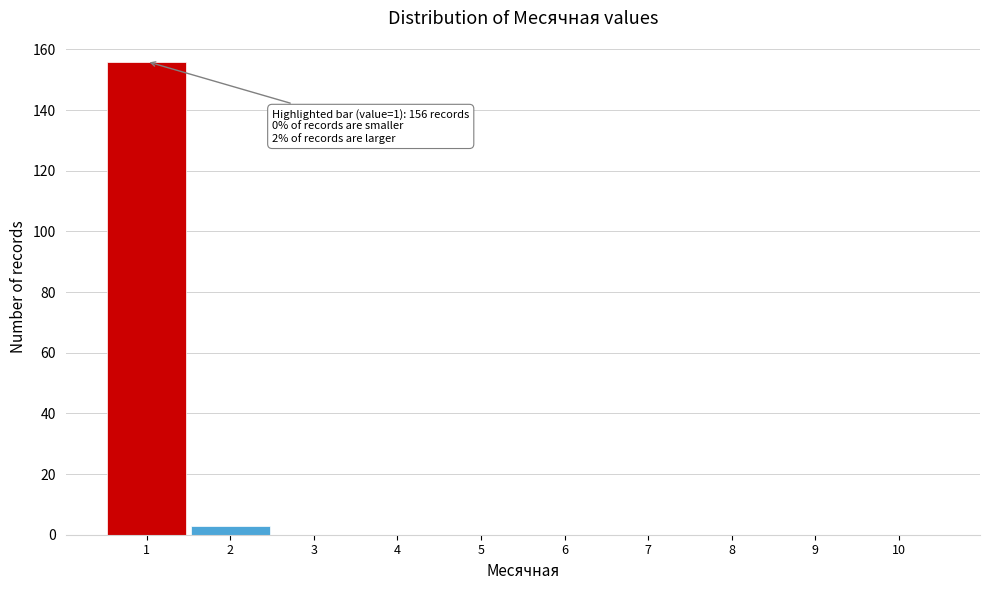

Which range on the x-axis has the tallest bar?

0.5 to 1.5